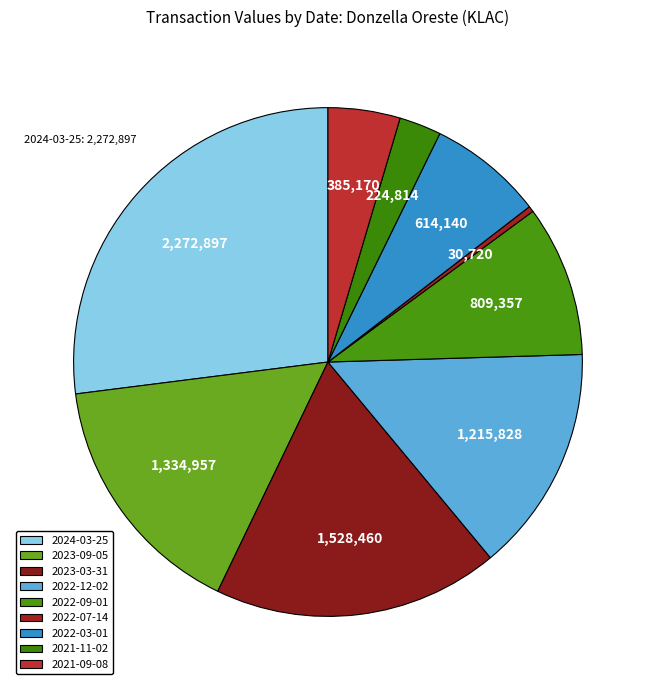

Between 2022-12-02 and 2023-03-31, which is larger?

2023-03-31